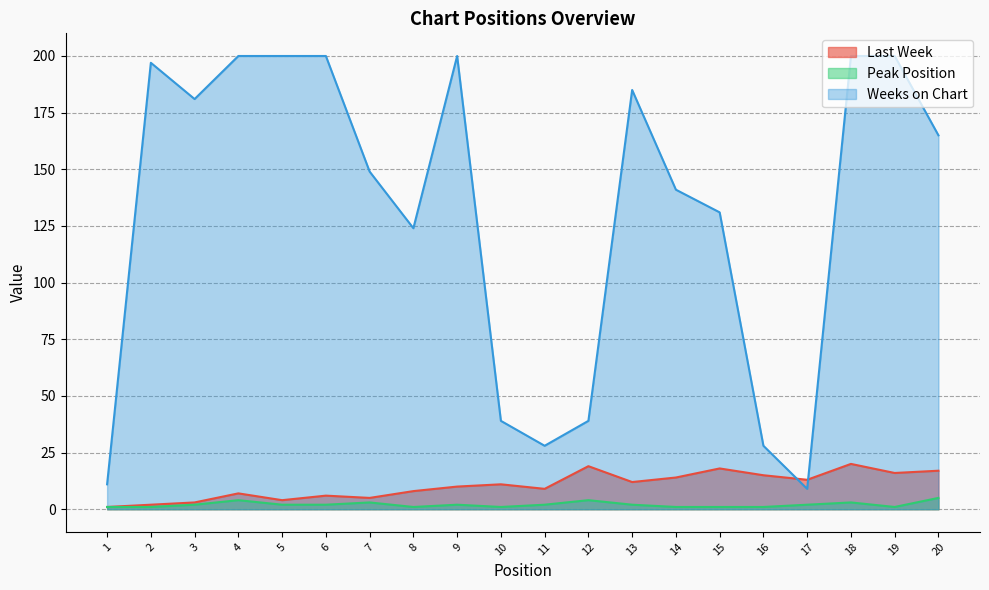

Between 3 and 10, which series saw the biggest shift?

Weeks on Chart